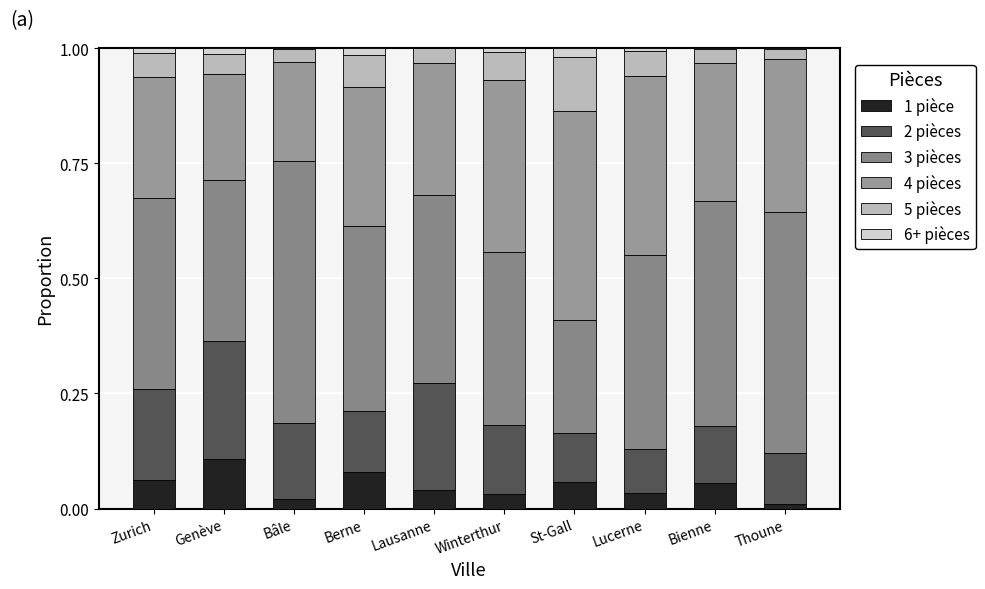

Are the bars horizontal?

No